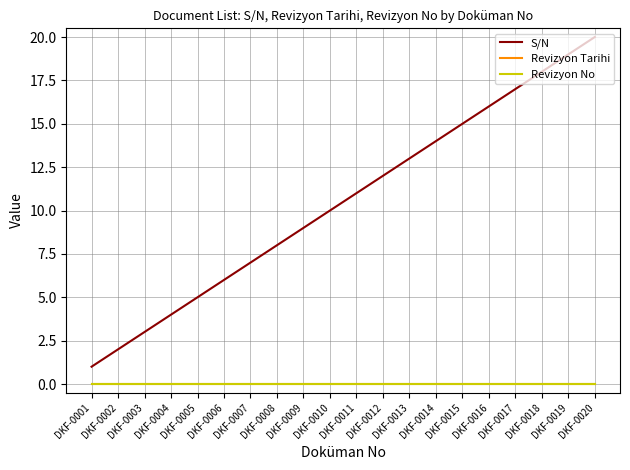

True or false: Revizyon No has more than 0 interior local peaks.

False